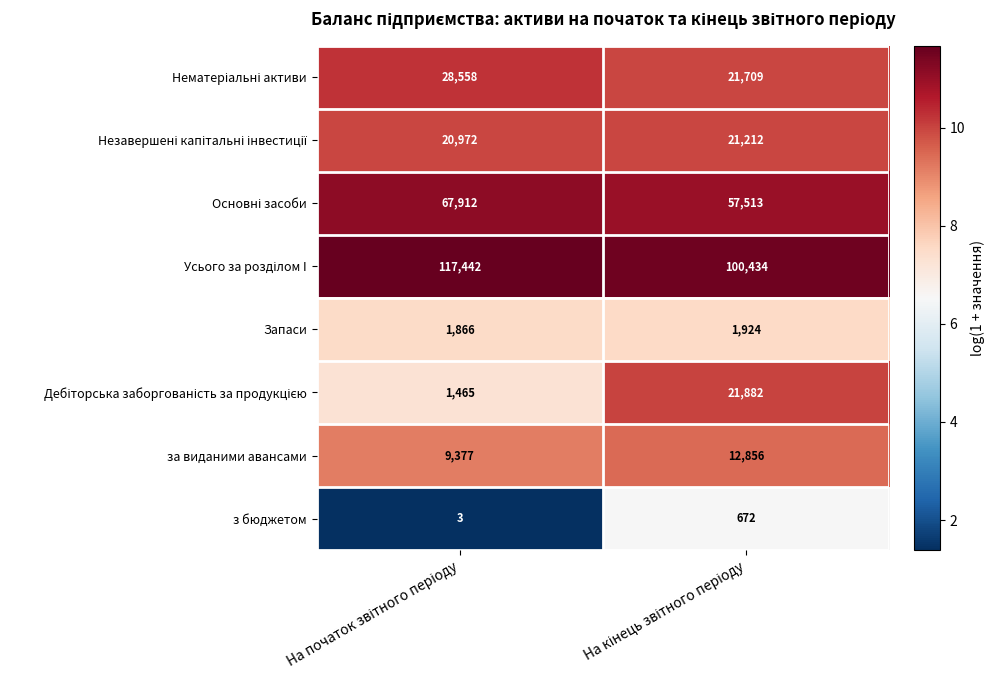

What is the sum of all Запаси values?

3790